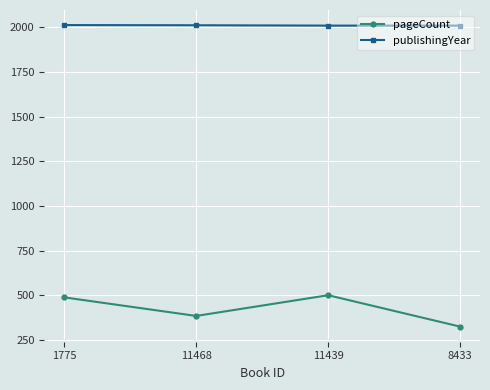

What is the difference between the publishingYear values at 1775 and 8433?

3